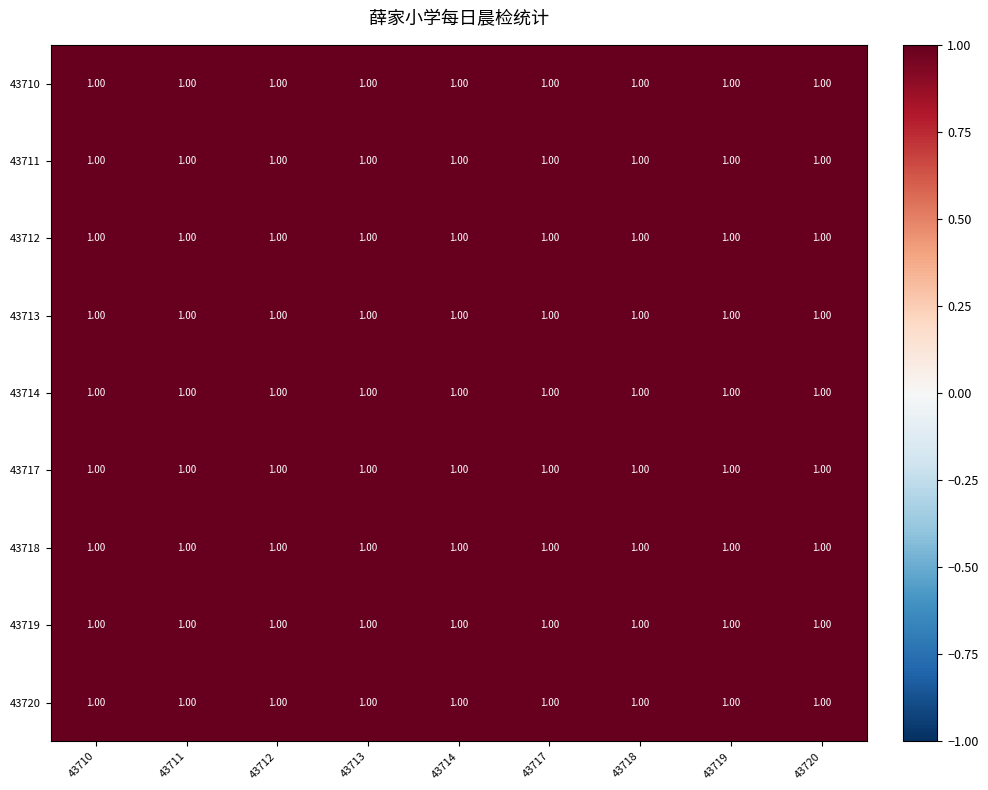

At which category is the sum across all series the highest?

43714